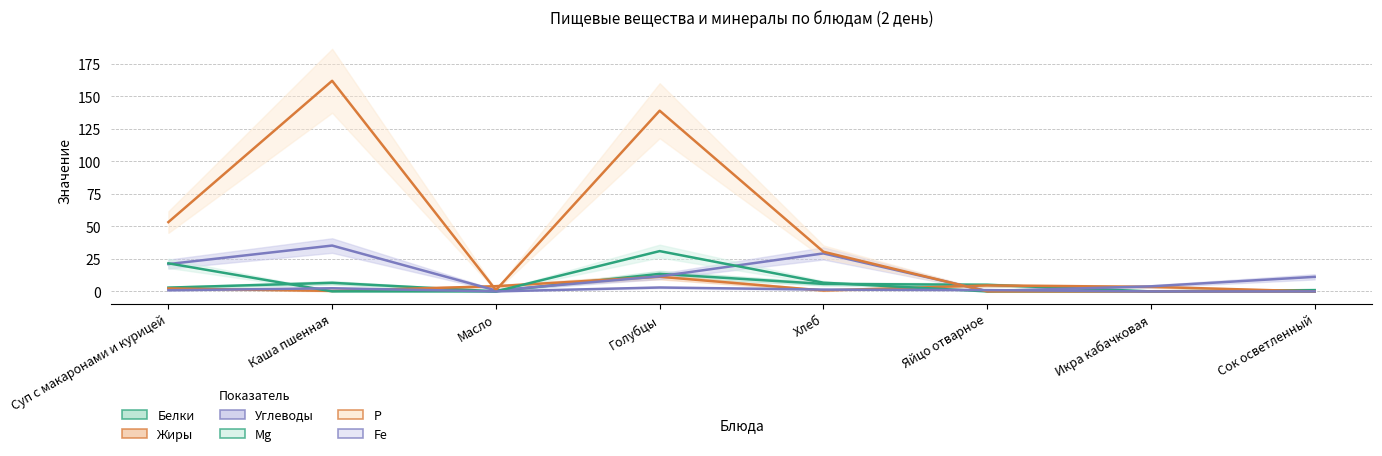

What is the difference between the Углеводы values at Яйцо отварное and Сок осветленный?

10.9